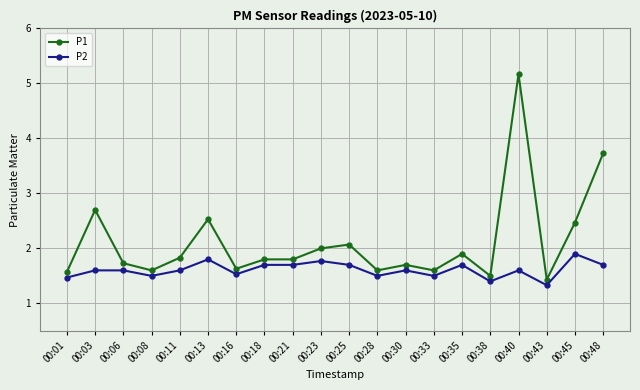

Which label corresponds to the smallest value in the chart?

00:43